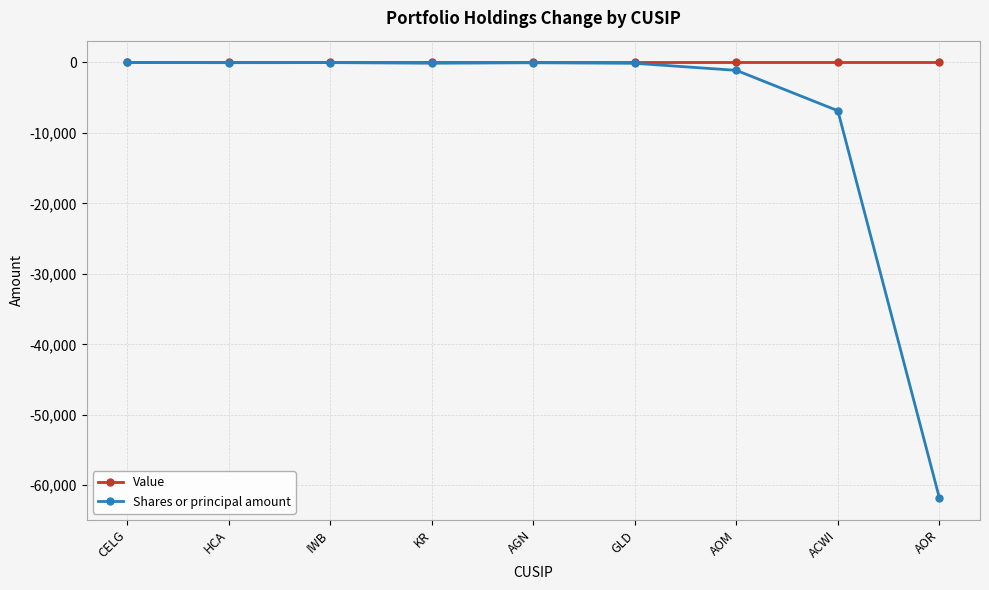

Rank the series at AOR from highest to lowest value.

Value, Shares or principal amount